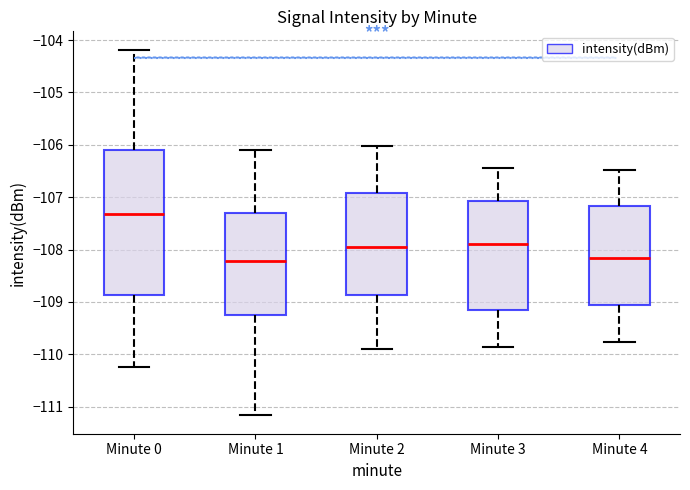

Reading left to right, read every box against the y-axis: the position of its median line, the range the box covers, and the ends of its whiskers. The values are not printed on the chart, so give them approximately, as read against the axis.

Minute 0: median -107.3, box -108.9 to -106.1, whiskers -110.2 to -104.2
Minute 1: median -108.2, box -109.2 to -107.3, whiskers -111.2 to -106.1
Minute 2: median -108.0, box -108.9 to -106.9, whiskers -109.9 to -106.0
Minute 3: median -107.9, box -109.2 to -107.1, whiskers -109.9 to -106.4
Minute 4: median -108.2, box -109.1 to -107.2, whiskers -109.8 to -106.5